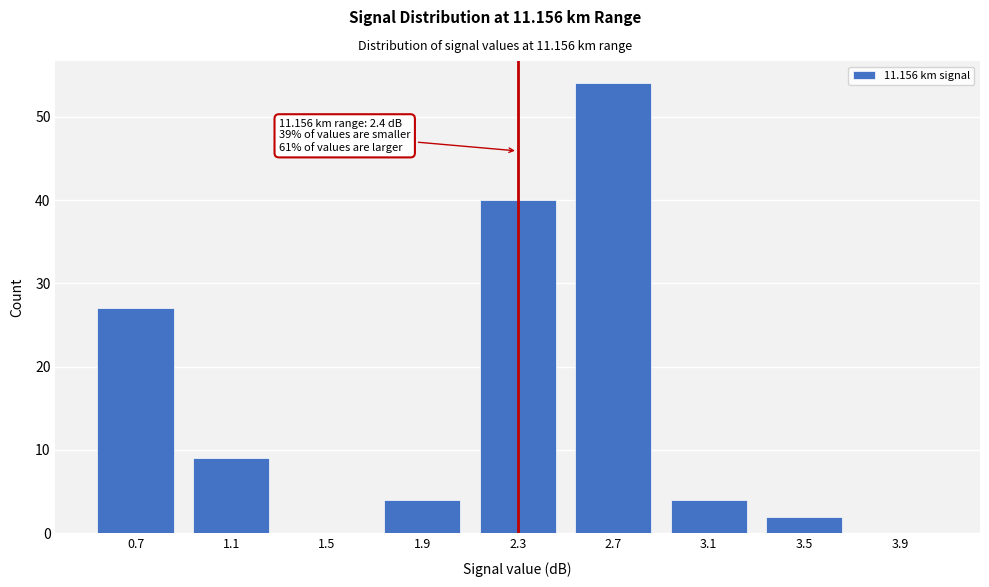

Reading right to left, transcribe all the data shown in this chart.

3.9=0	3.5=2	3.1=4	2.7=54	2.3=40	1.9=4	1.5=0	1.1=9	0.7=27